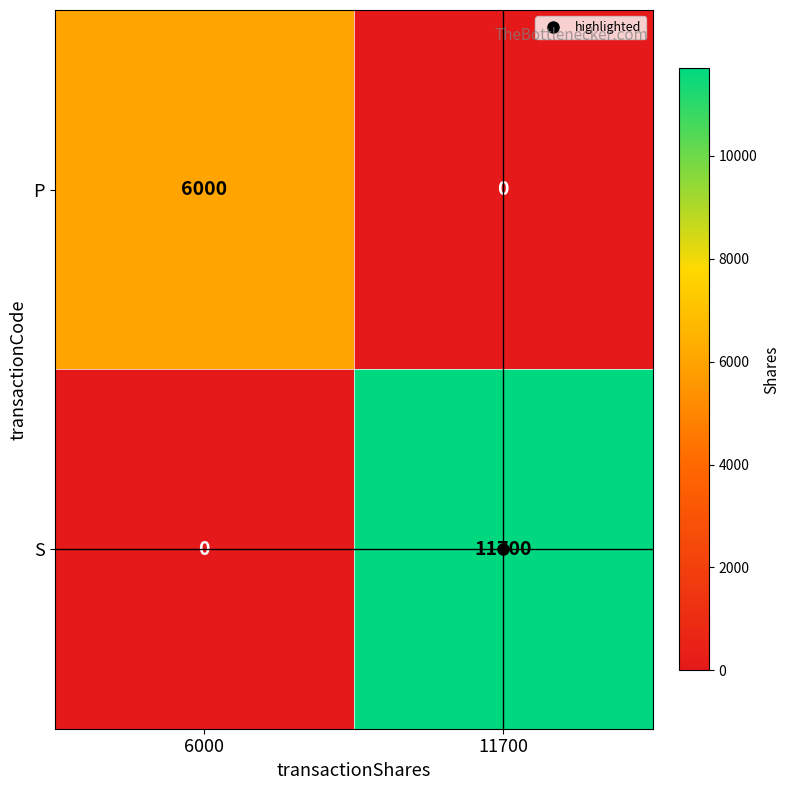

Which series changed the most between 6000 and 11700?

S